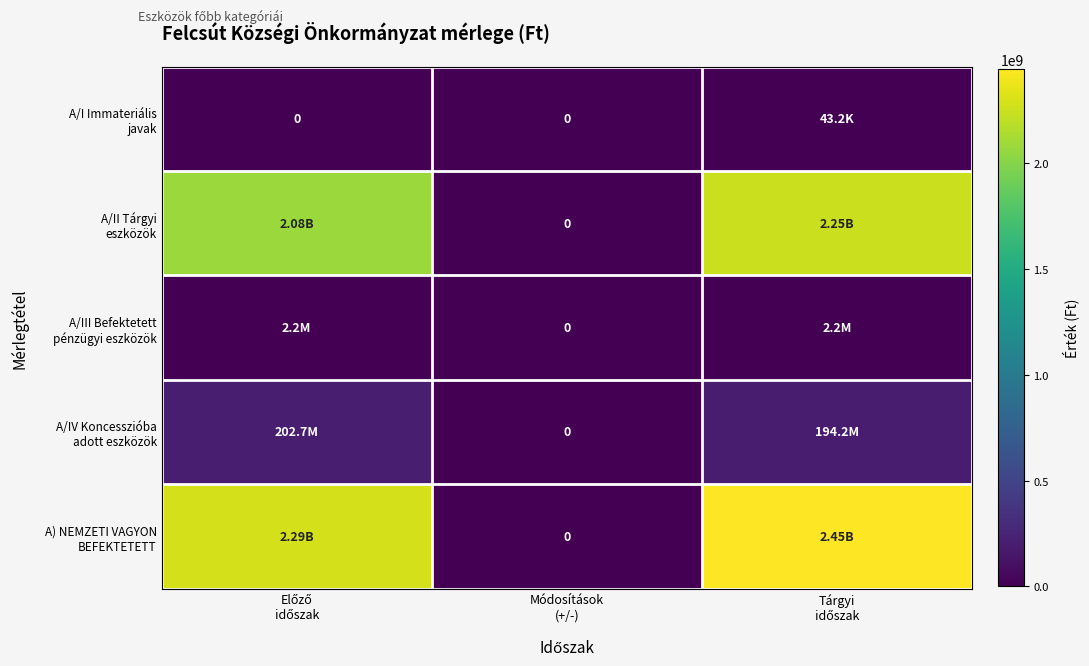

True or false: A) NEMZETI VAGYON BEFEKTETETT has a value of 1459430860 at Tárgyi időszak.

False